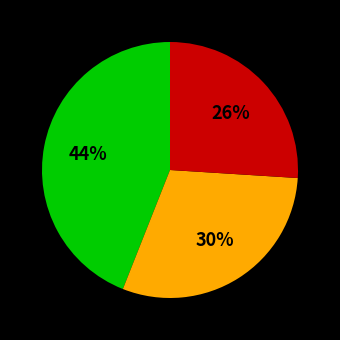

Is there any slice that represents more than half of the pie?

No